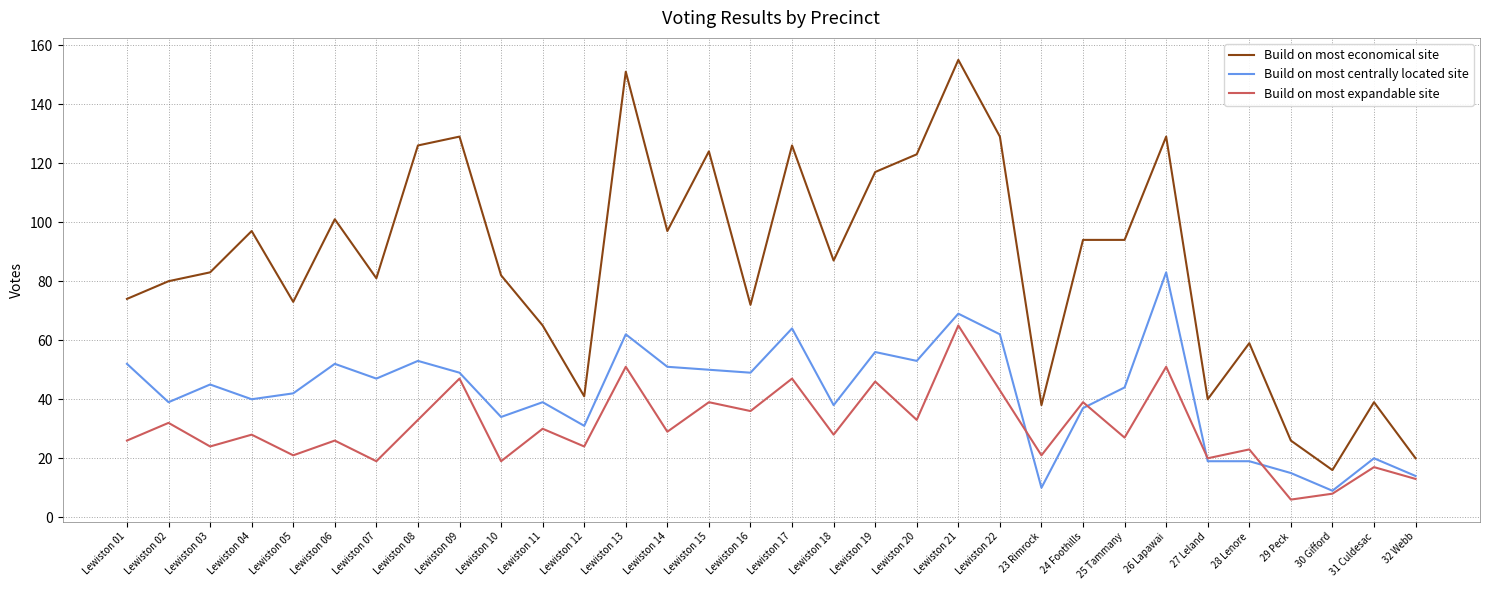

Which category has the highest value in the Build on most centrally located site series?

26 Lapawai